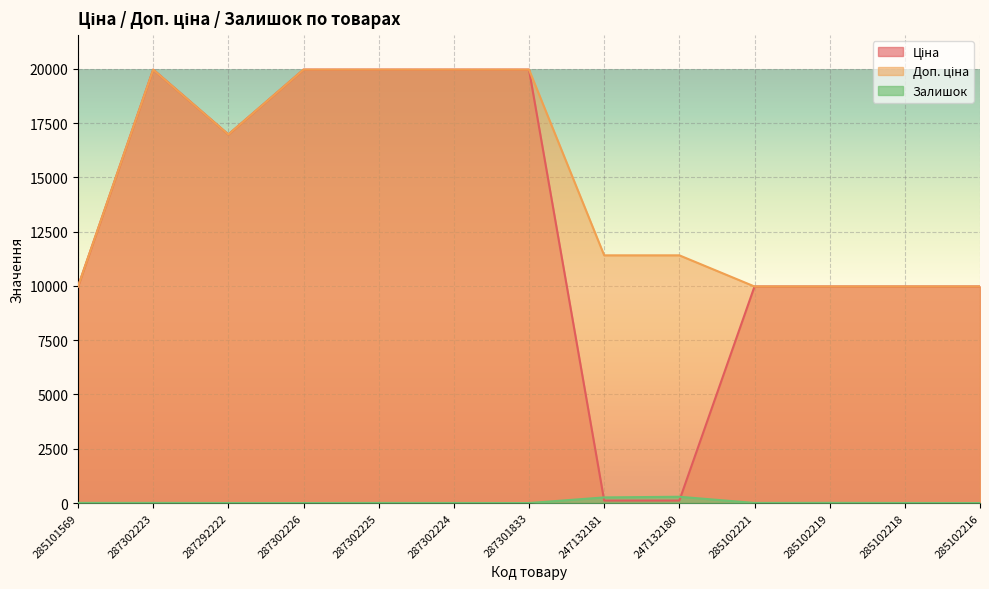

List the series in order of their peak value, lowest first.

Залишок, Ціна, Доп. ціна